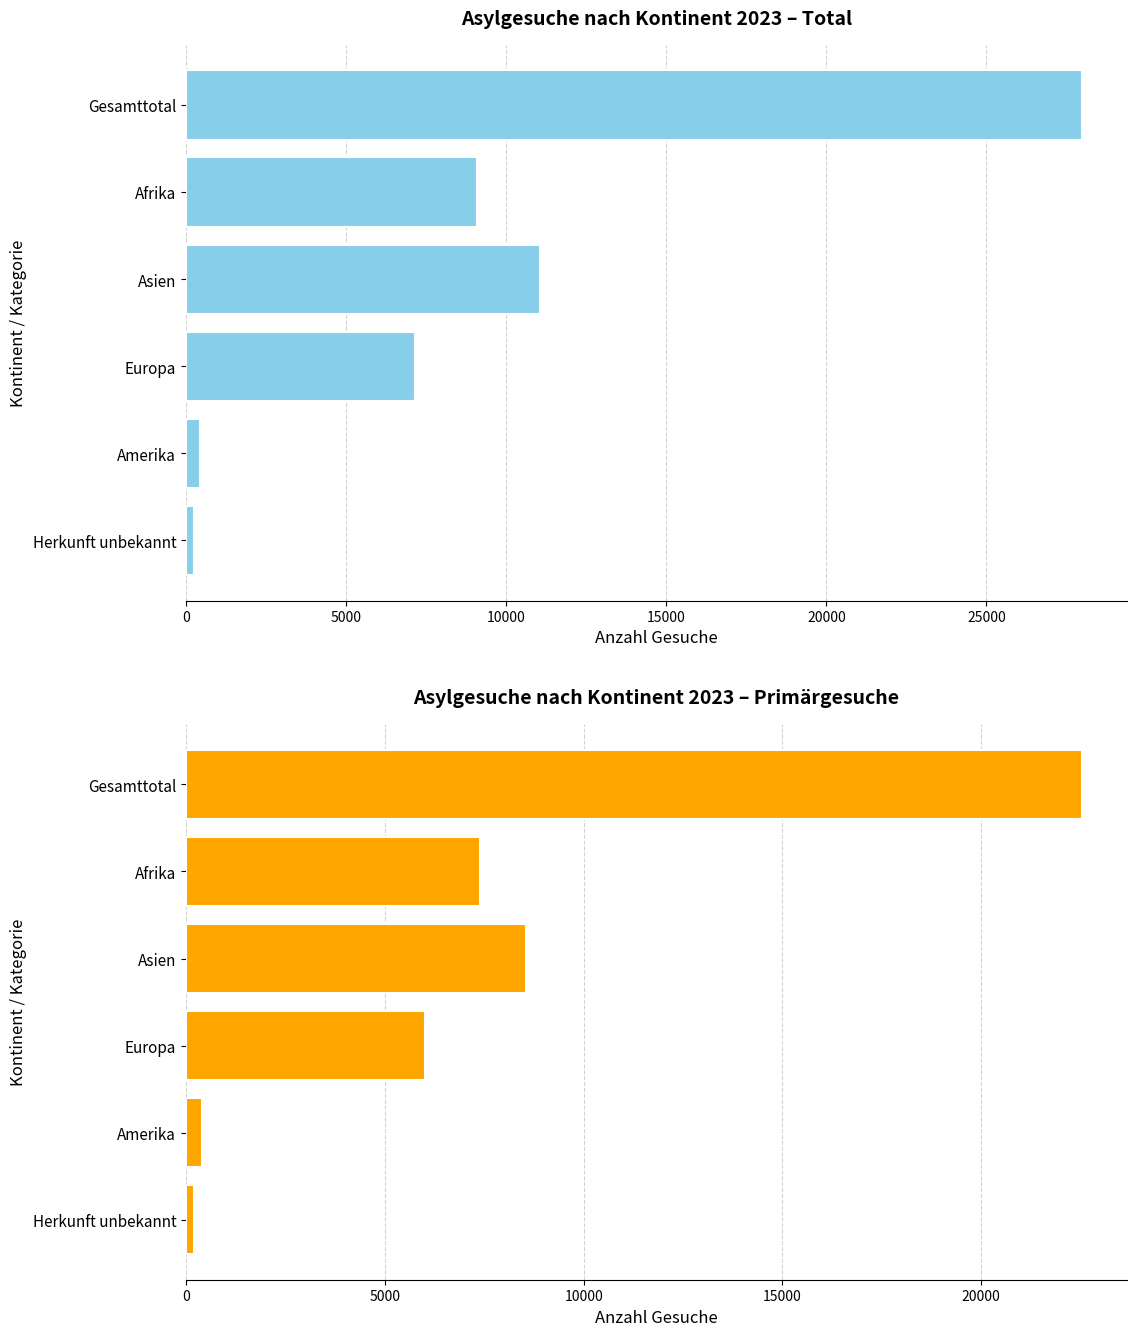

Is it true that Primärgesuche equals 10265 at Afrika?

False